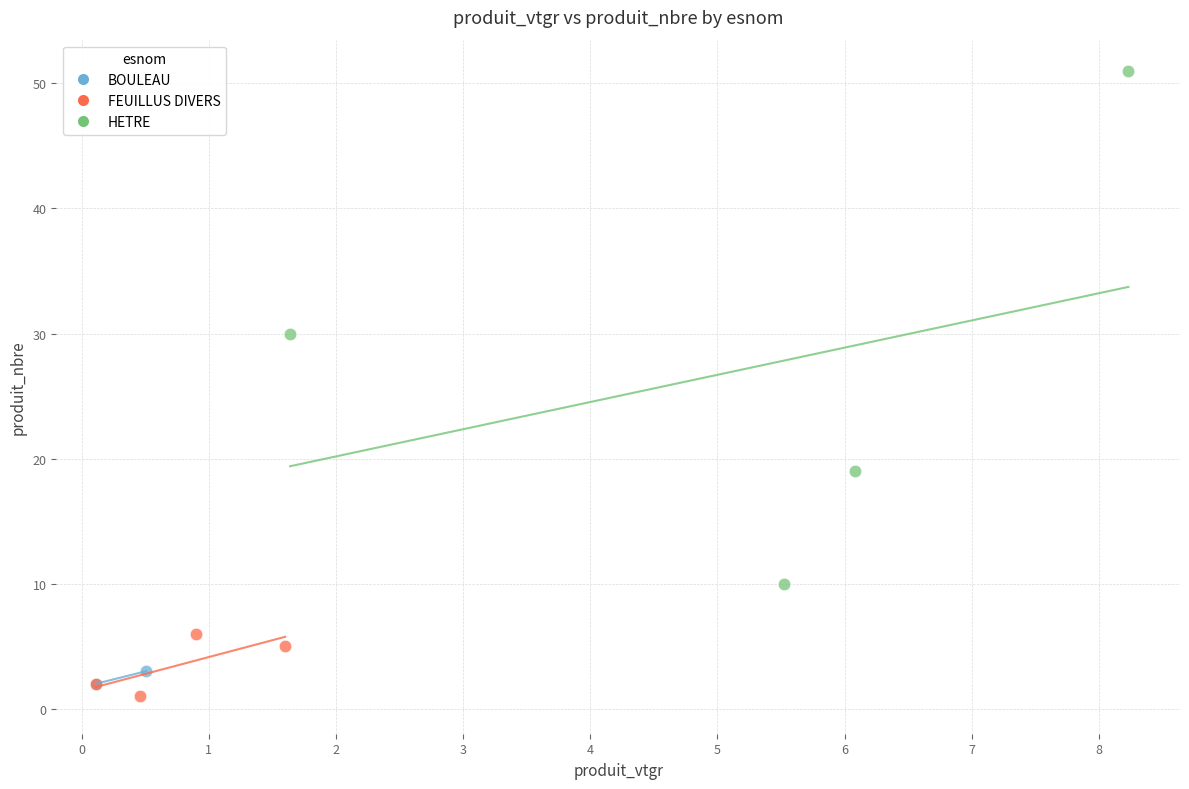

What are all the series names shown in the legend?

BOULEAU, FEUILLUS DIVERS, HETRE